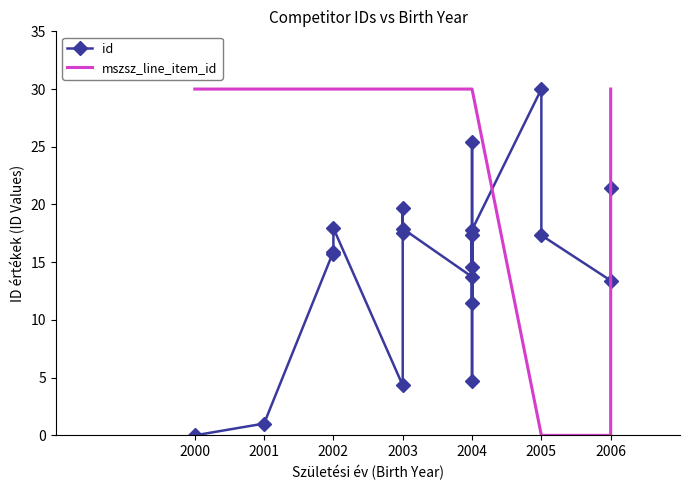

Read the id value at 2004.

13.7